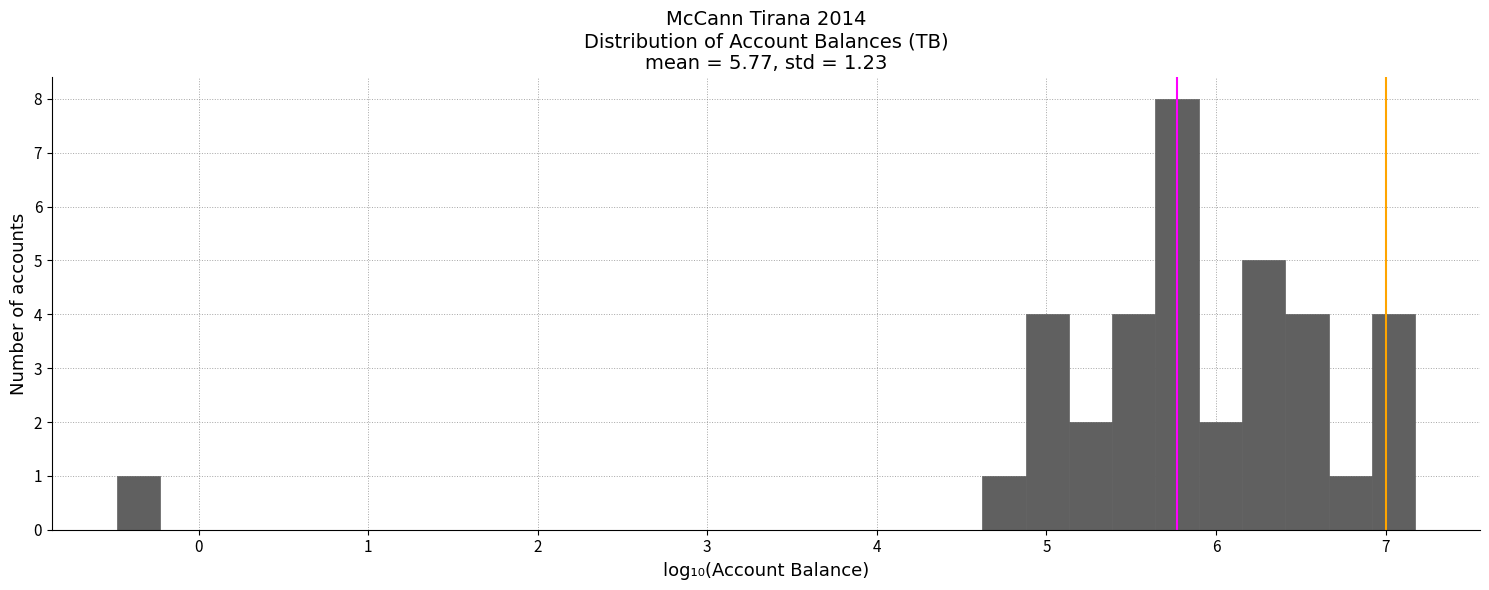

Around what value on the x-axis is the tallest bar? Give the approximate position of its centre, as read against the axis.

5.8